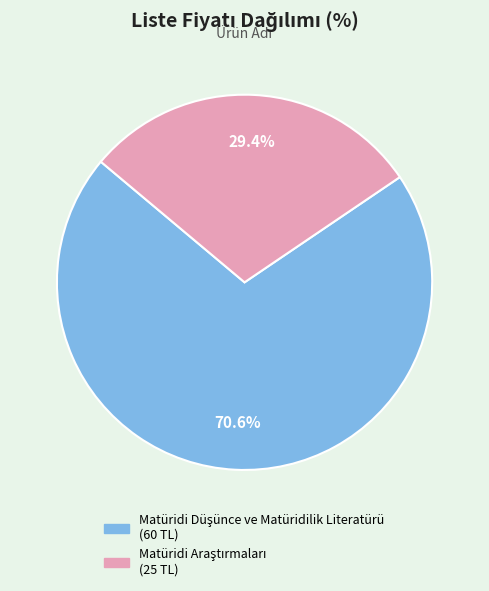

Is there any slice that represents more than half of the pie?

Yes